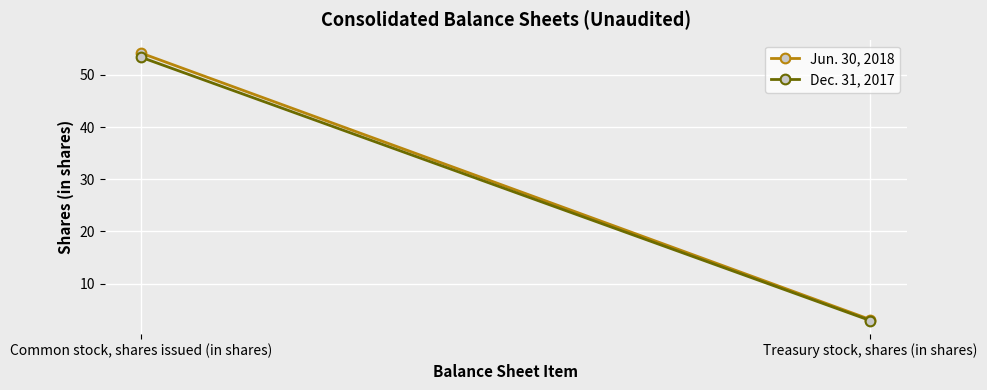

Reading left to right, extract all data points from this chart.

Jun. 30, 2018: Common stock, shares issued (in shares)=54.2	Treasury stock, shares (in shares)=3.1
Dec. 31, 2017: Common stock, shares issued (in shares)=53.4	Treasury stock, shares (in shares)=2.9